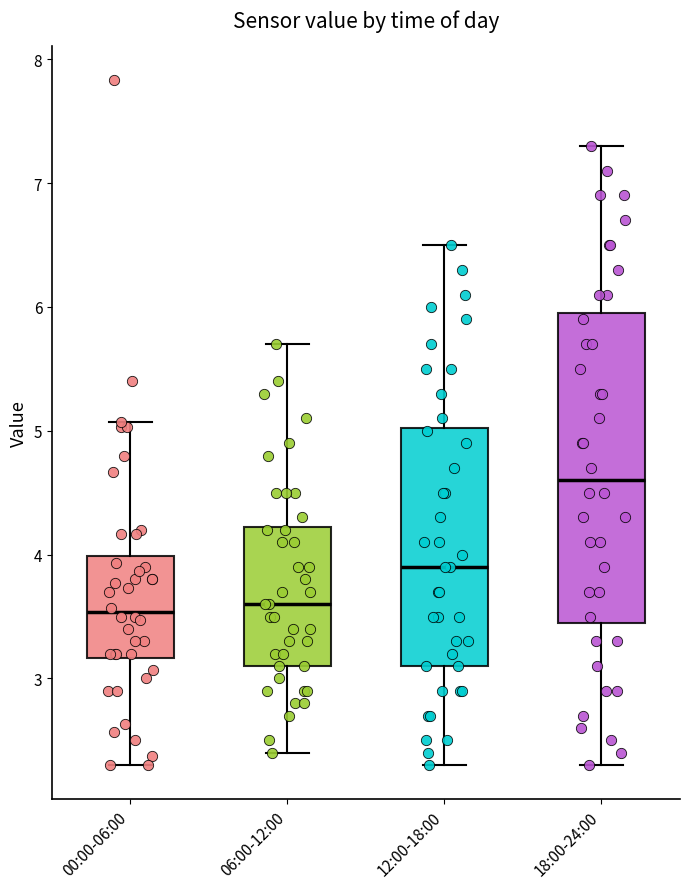

Where does the upper whisker of the box for 12:00-18:00 end on the y-axis? The values are not printed on the chart, so give them approximately, as read against the axis.

6.5